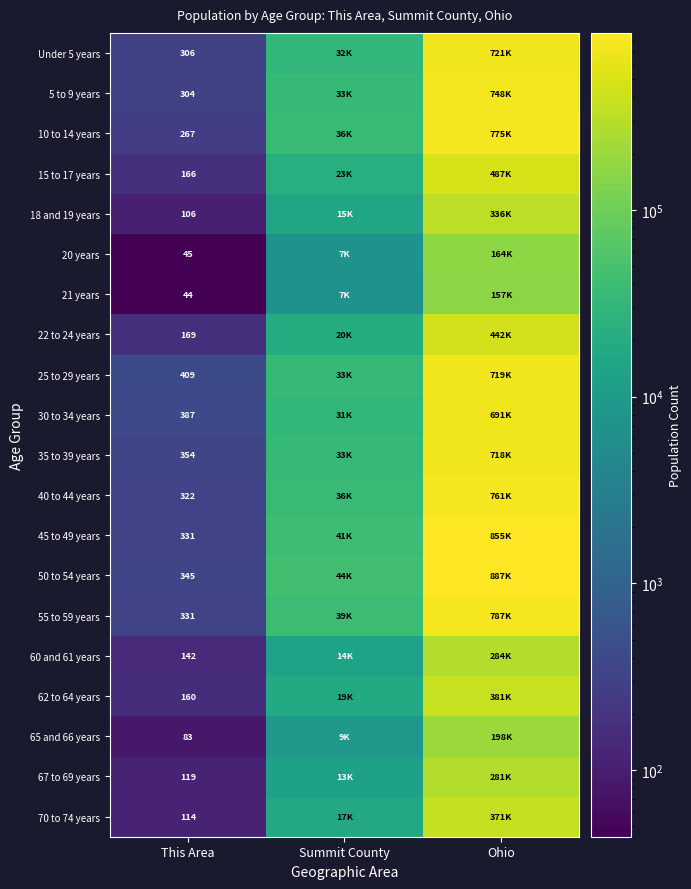

Is the value of 67 to 69 years at This Area greater than the value of 65 and 66 years at This Area?

Yes